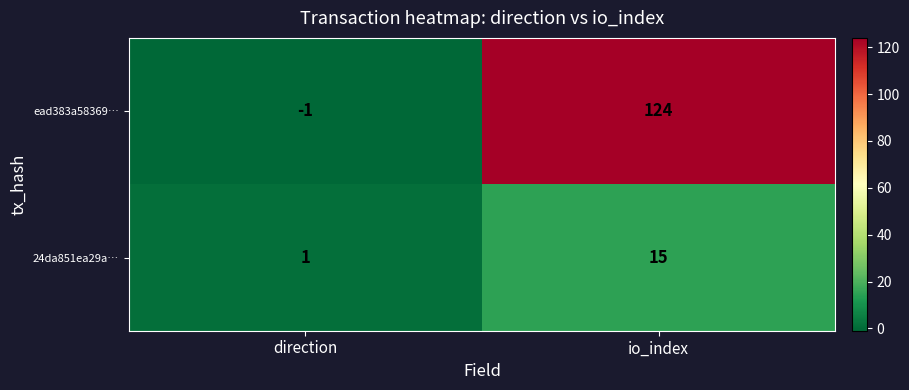

What is the sum of all 24da851ea29a… values?

16